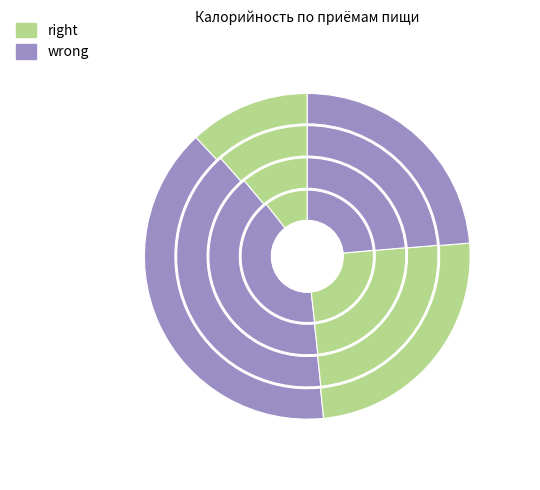

Count the number of slices in the pie.

4